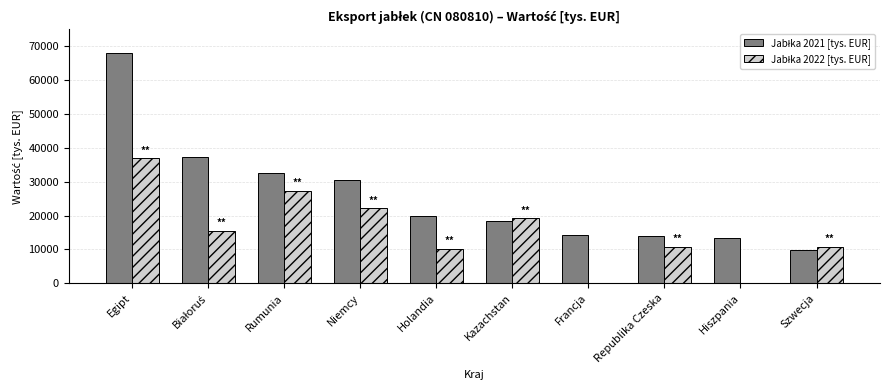

What is the total value across all series at Kazachstan?

37621.4